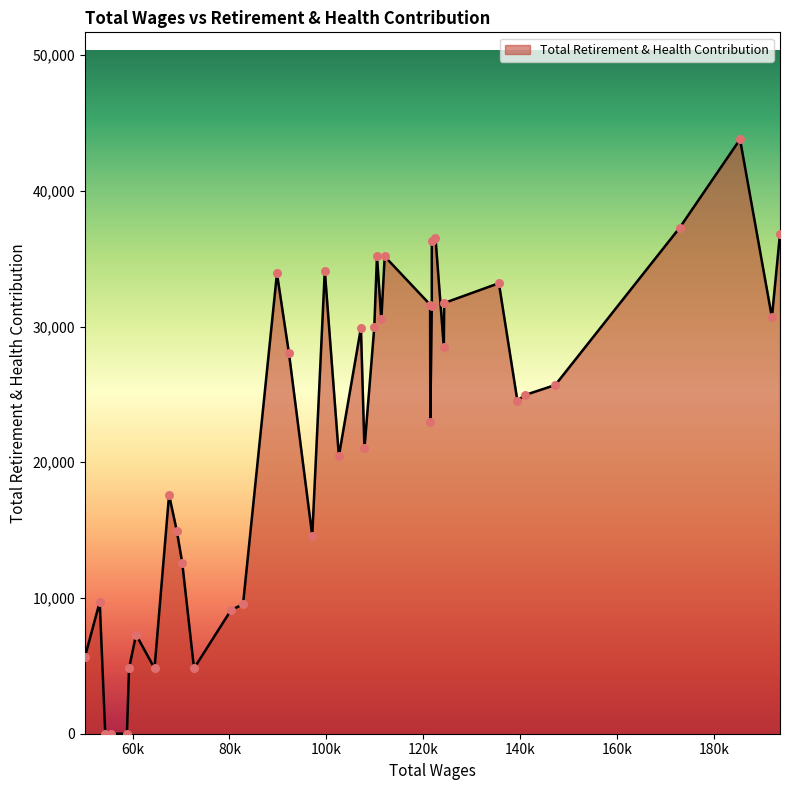

Which has a higher value, 60722 or 92269?

92269